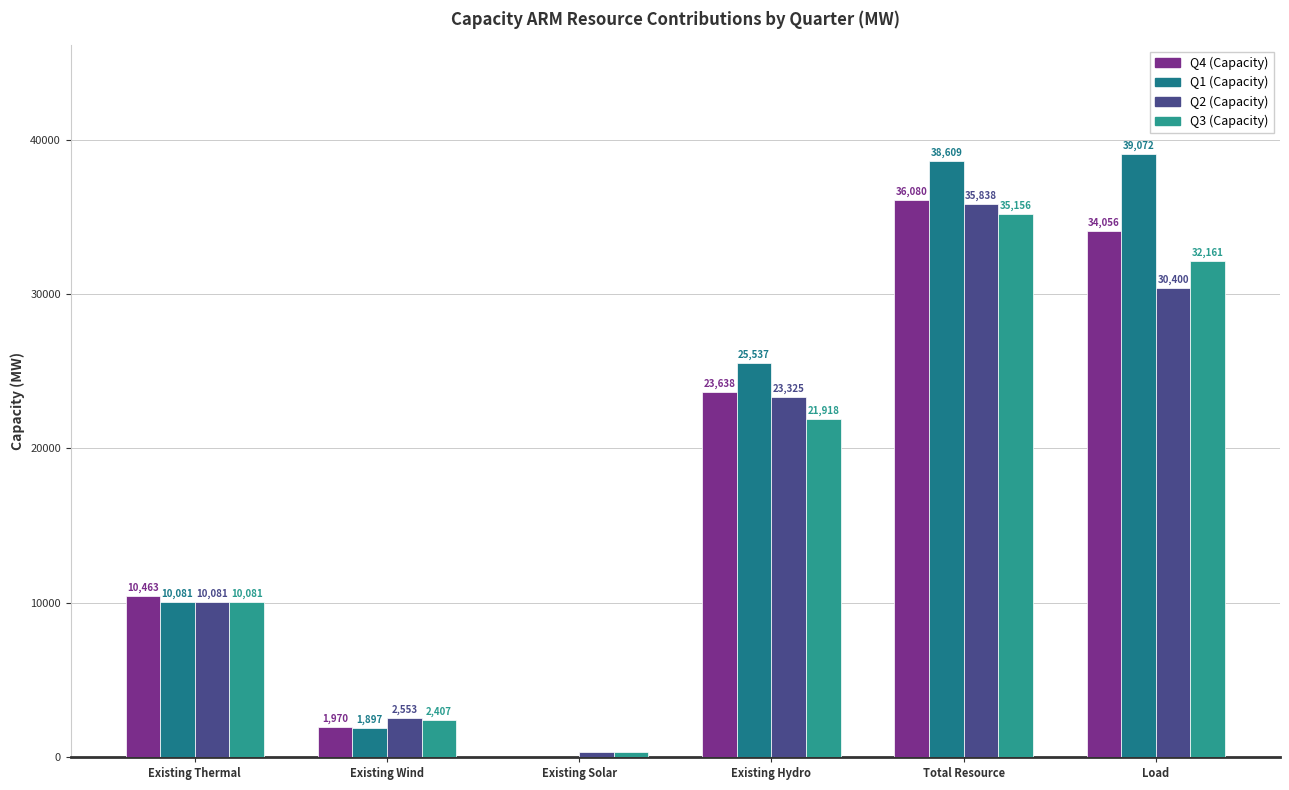

Rank the categories by Q3 (Capacity) value from lowest to highest.

Existing Solar, Existing Wind, Existing Thermal, Existing Hydro, Load, Total Resource